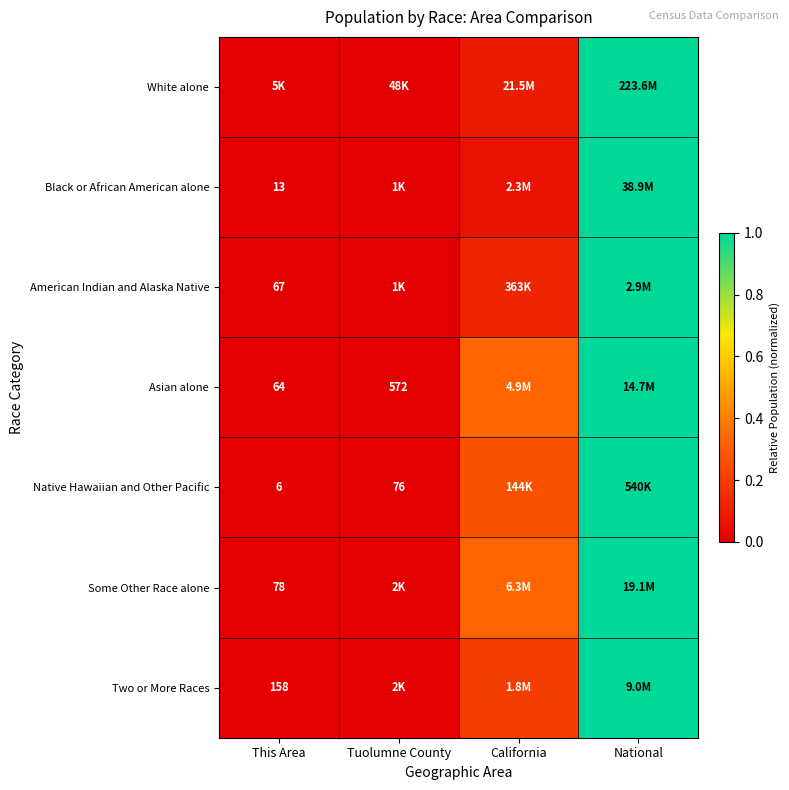

Which series has the widest spread of values?

White alone